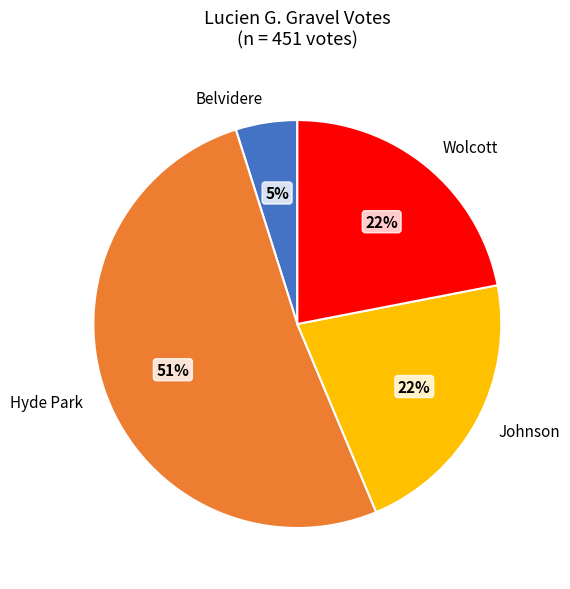

Does any single category account for the majority?

Yes